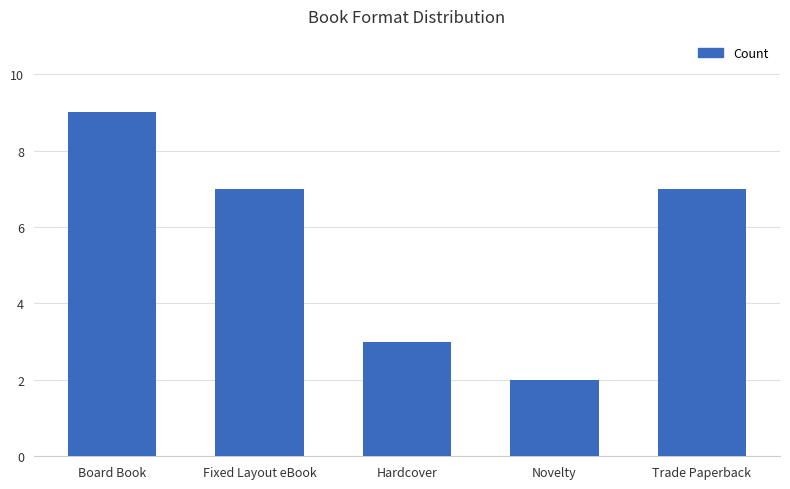

Reading right to left, list all the values displayed in this chart.

Trade Paperback=7	Novelty=2	Hardcover=3	Fixed Layout eBook=7	Board Book=9